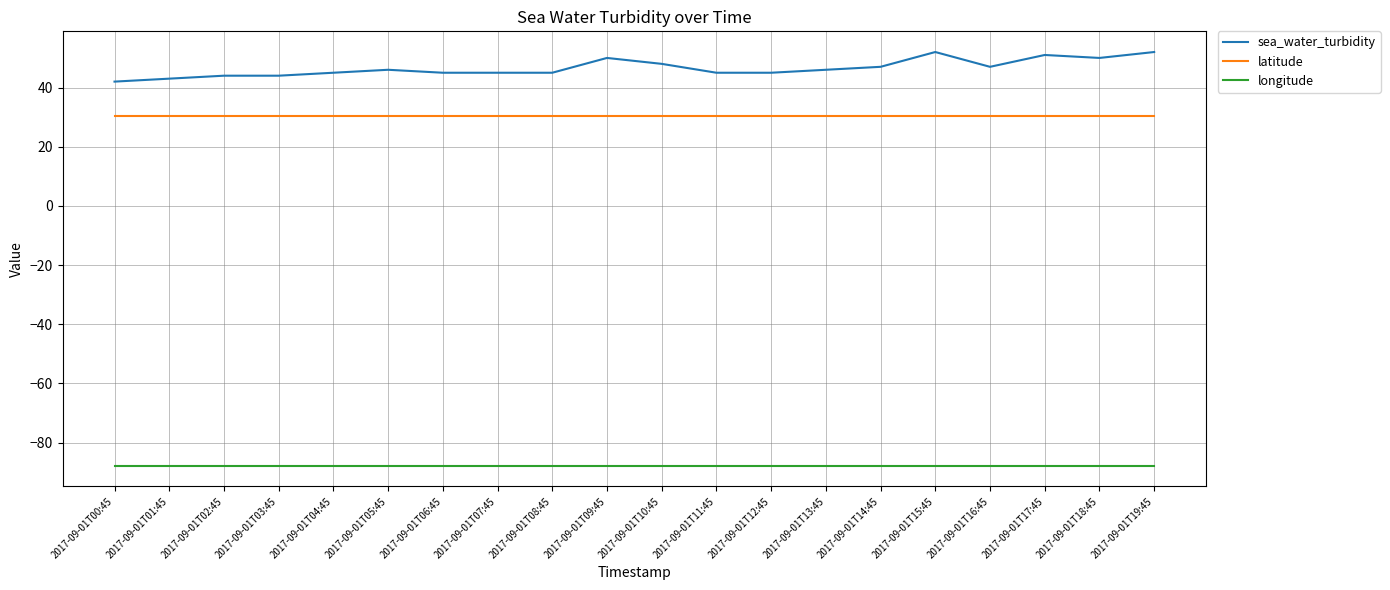

What is the total value across all series at 2017-09-01T18:45?

-7.4